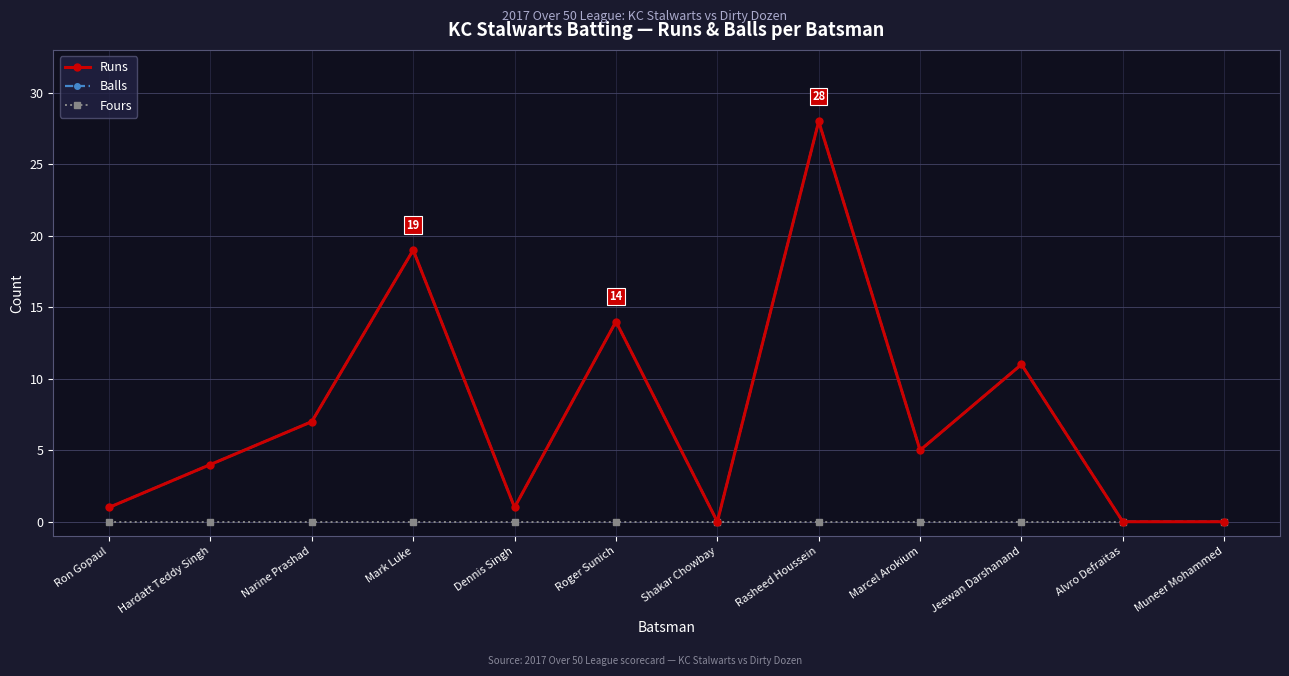

At which category does the chart reach its minimum across all series?

Shakar Chowbay